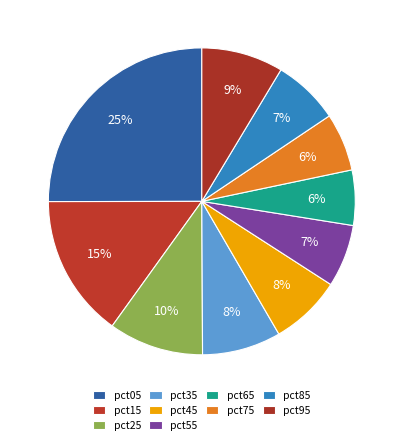

How many slices are in this pie chart?

10